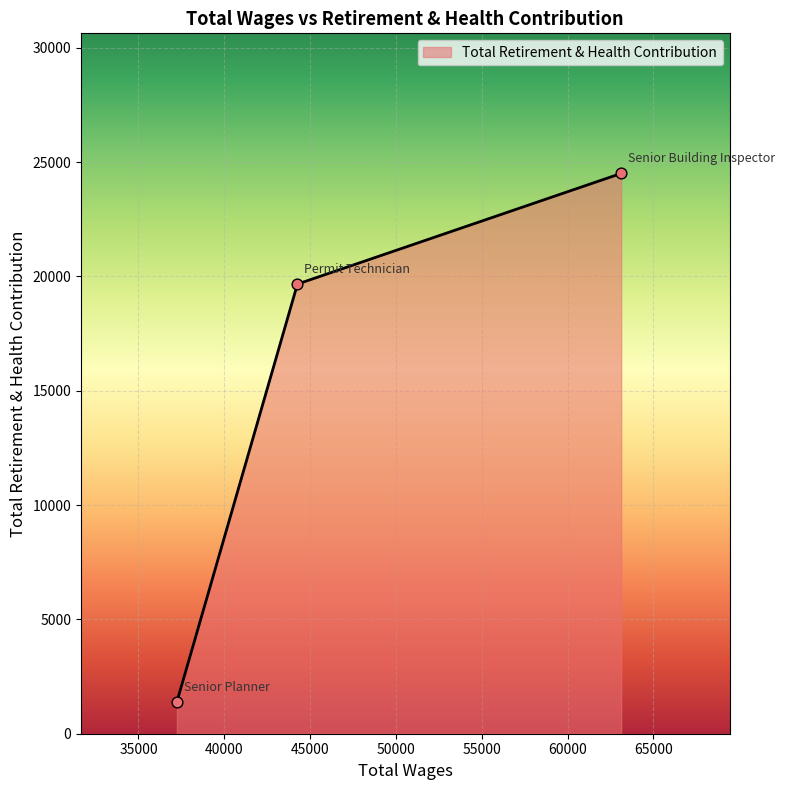

What is the difference between the maximum and minimum values?

23111